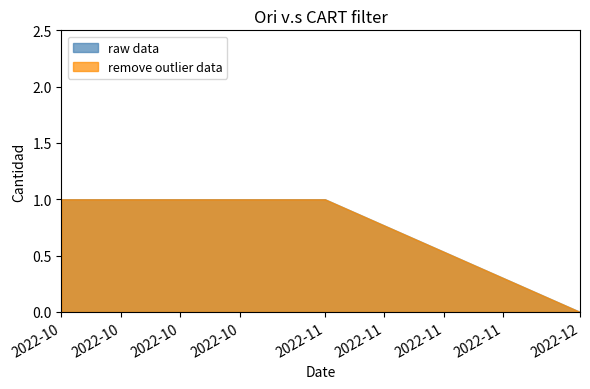

How many lines are shown in the chart?

2